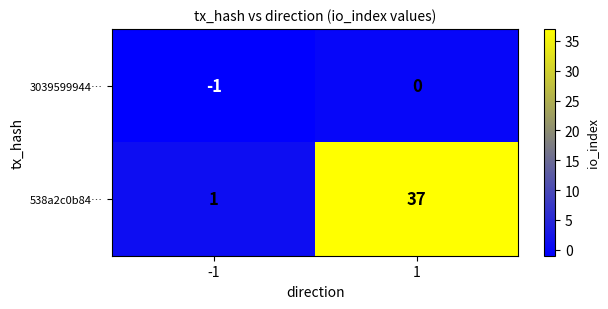

Reading right to left, extract all data points from this chart.

3039599944…: 1=0	-1=-1
538a2c0b84…: 1=37	-1=1